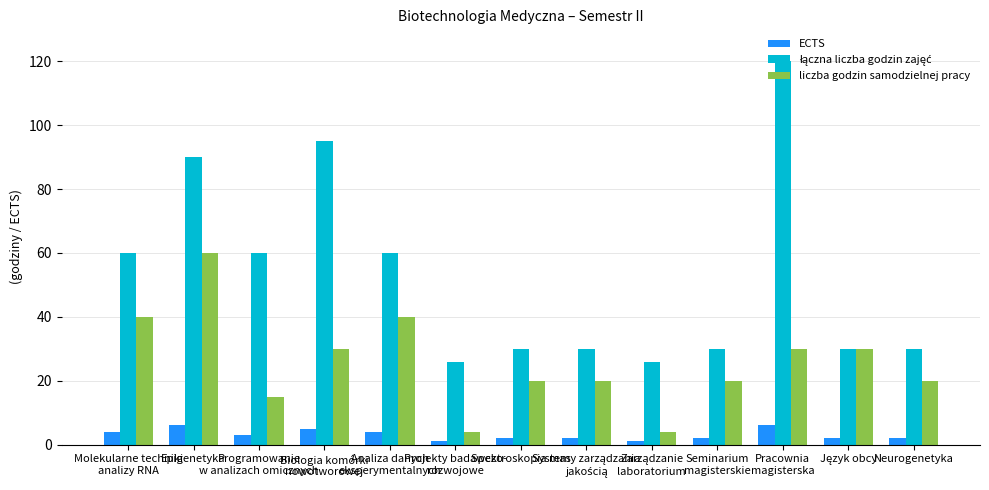

What is the highest value of the liczba godzin samodzielnej pracy series?

60